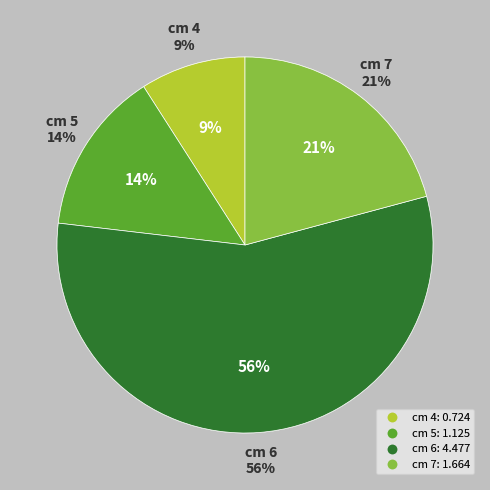

To the nearest percent, what is the difference between the largest and smallest slice percentages?

47%